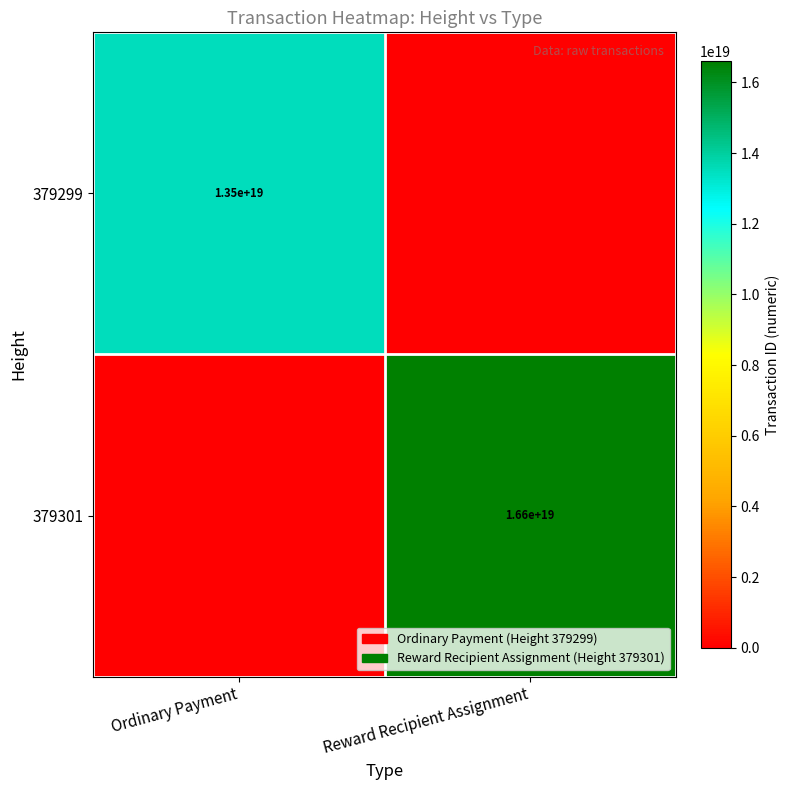

Is the value of 379299 at Ordinary Payment greater than the value of 379301 at Reward Recipient Assignment?

No